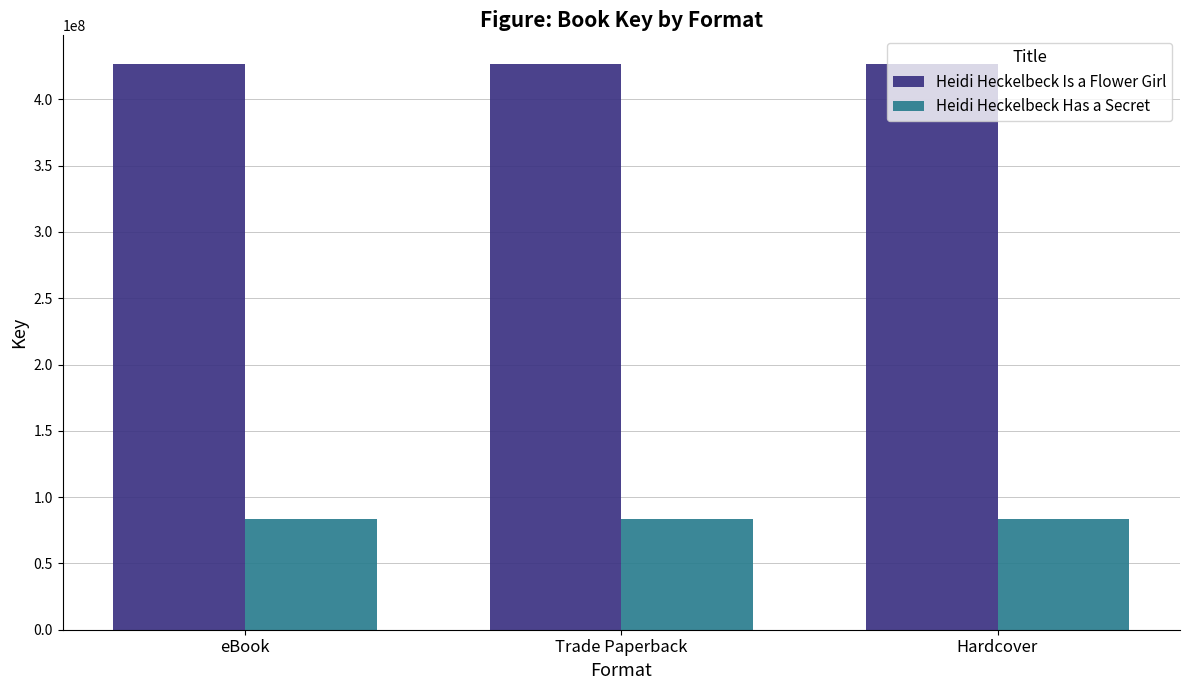

At Hardcover, list the series in order from smallest to largest.

Heidi Heckelbeck Has a Secret, Heidi Heckelbeck Is a Flower Girl